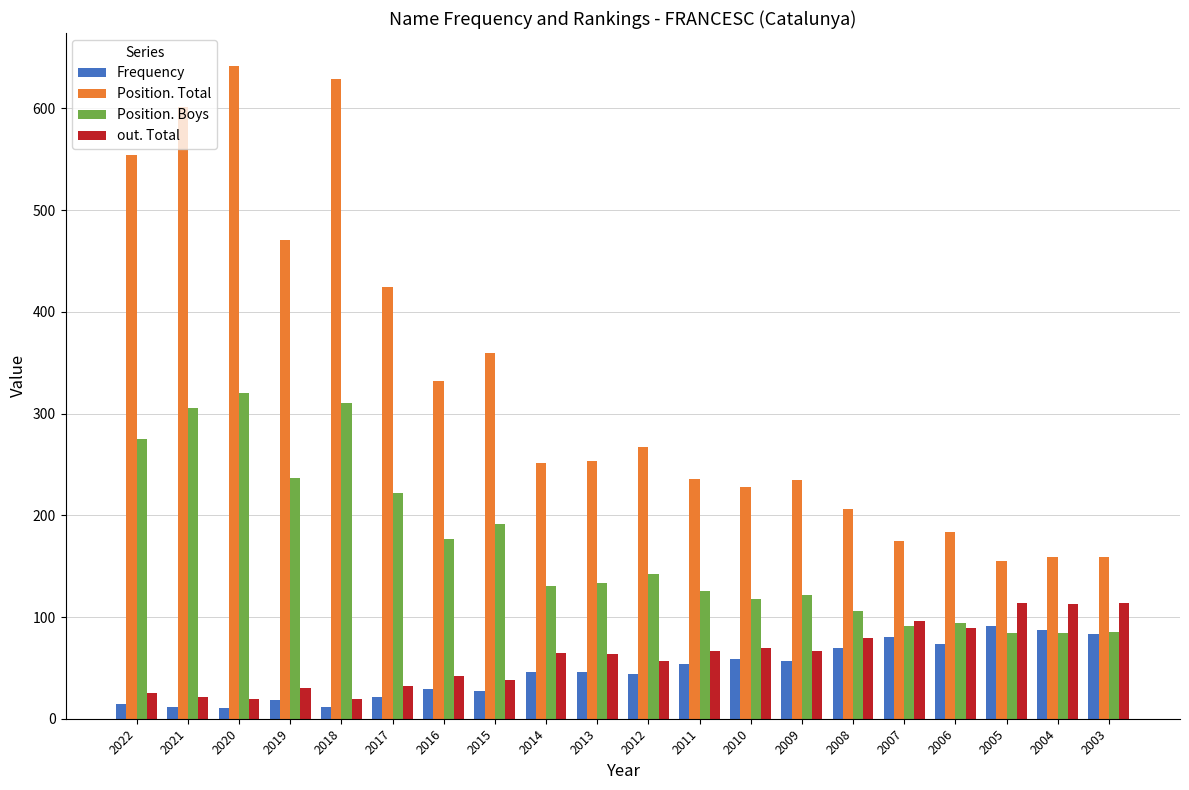

Which series has the largest total across all categories?

Position. Total